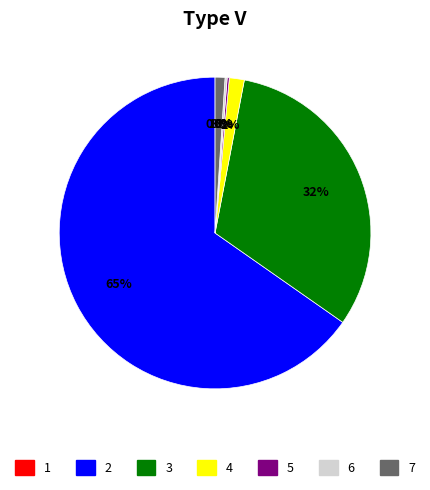

Is the sum of 7 and 3 greater than half?

No